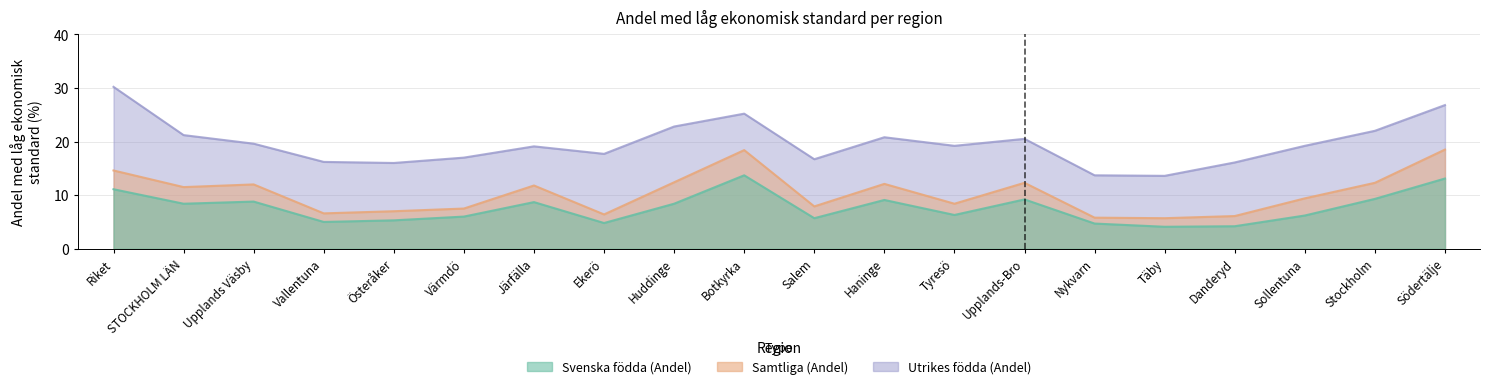

Which category has the lowest value in the Svenska födda (Andel) series?

Täby